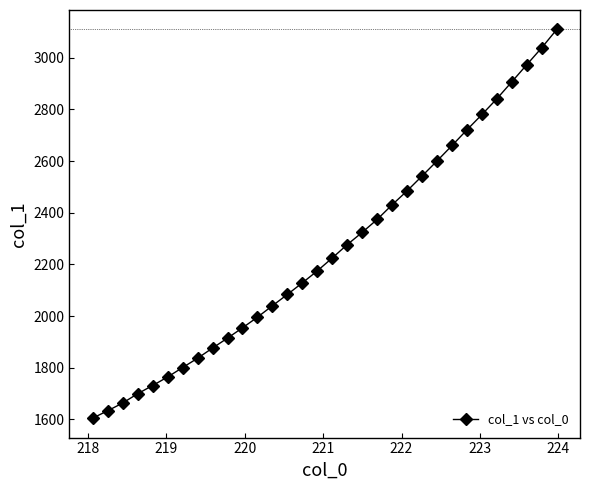

What is the smallest value displayed?

1605.1